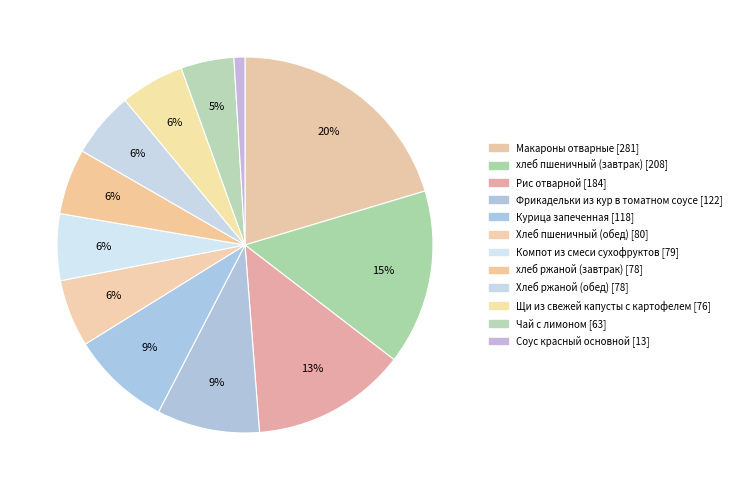

Count the number of slices in the pie.

12